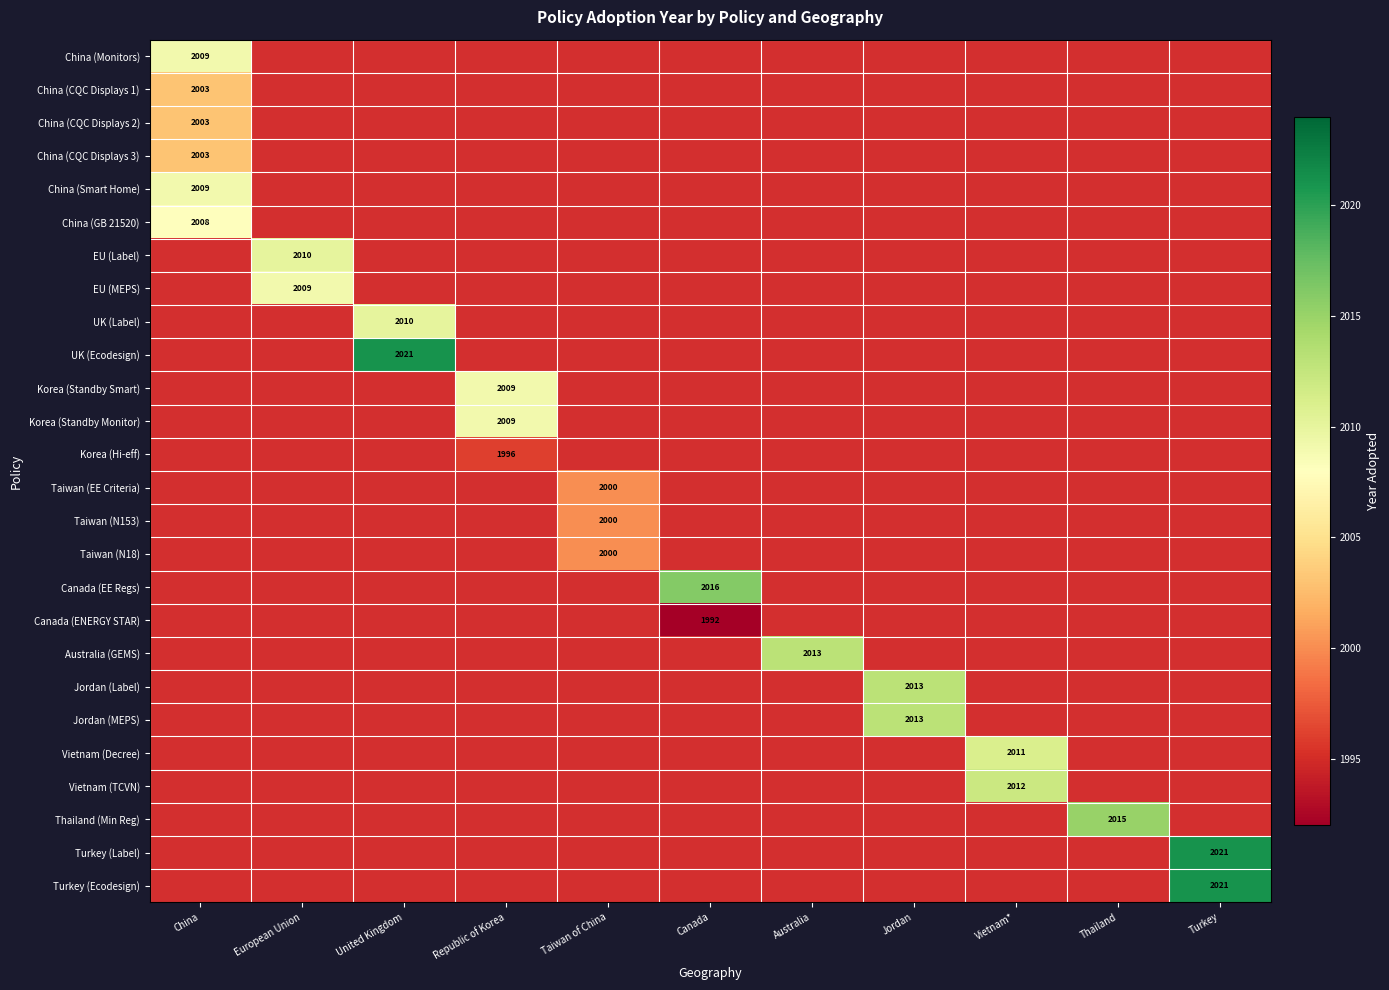

Is it true that EU (MEPS) equals 2009 at European Union?

True